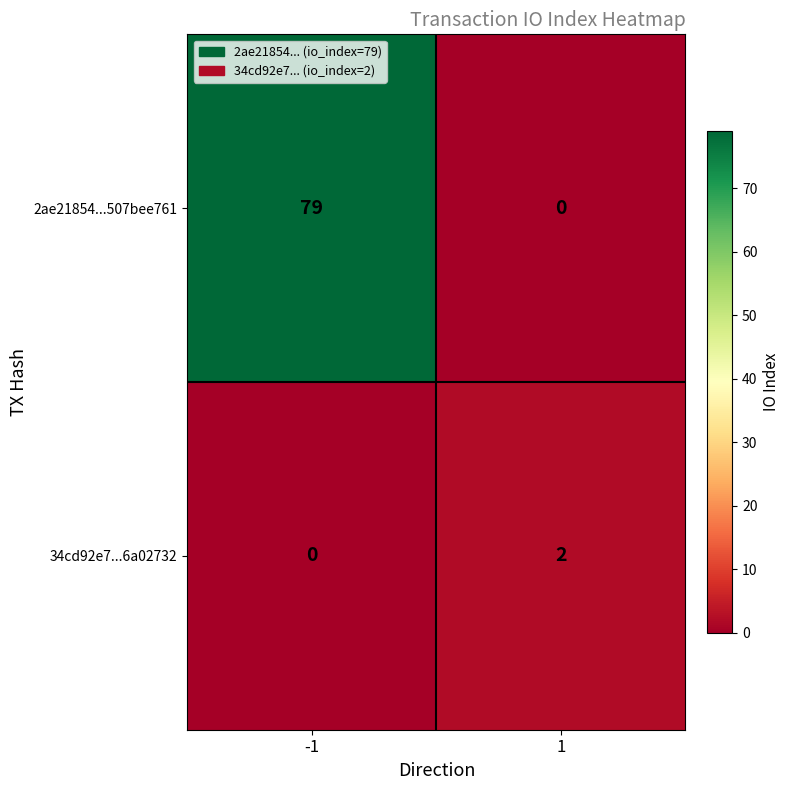

Is it true that 34cd92e7...6a02732 equals 3 at 1?

False